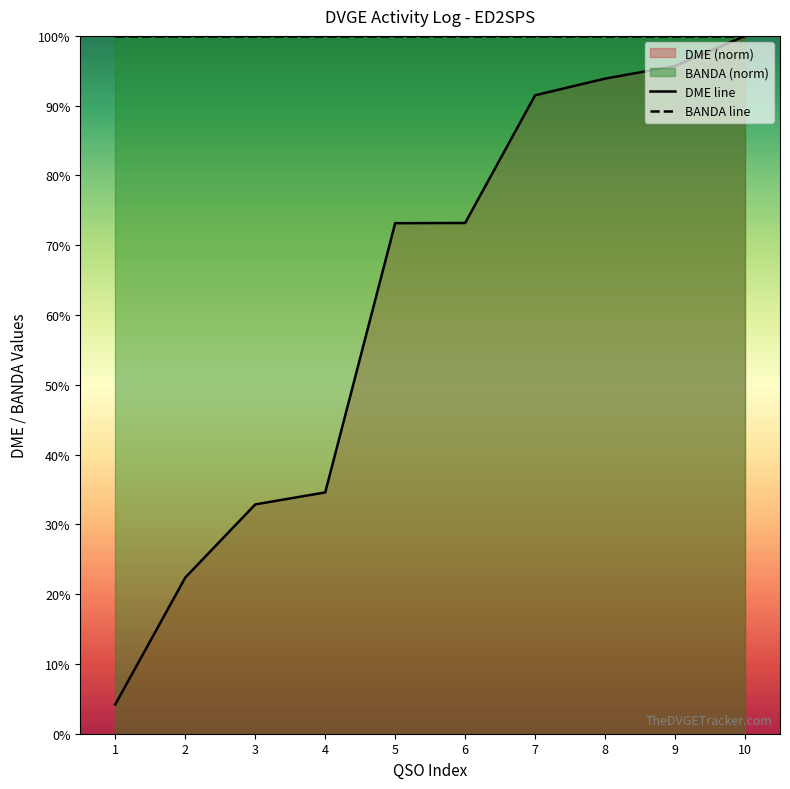

True or false: BANDA line and DME line intersect in this chart.

False